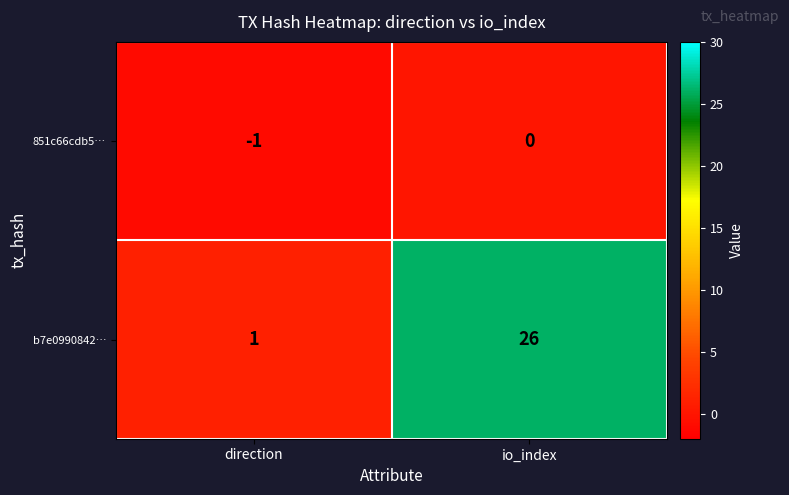

Which series has the largest total across all categories?

b7e0990842…